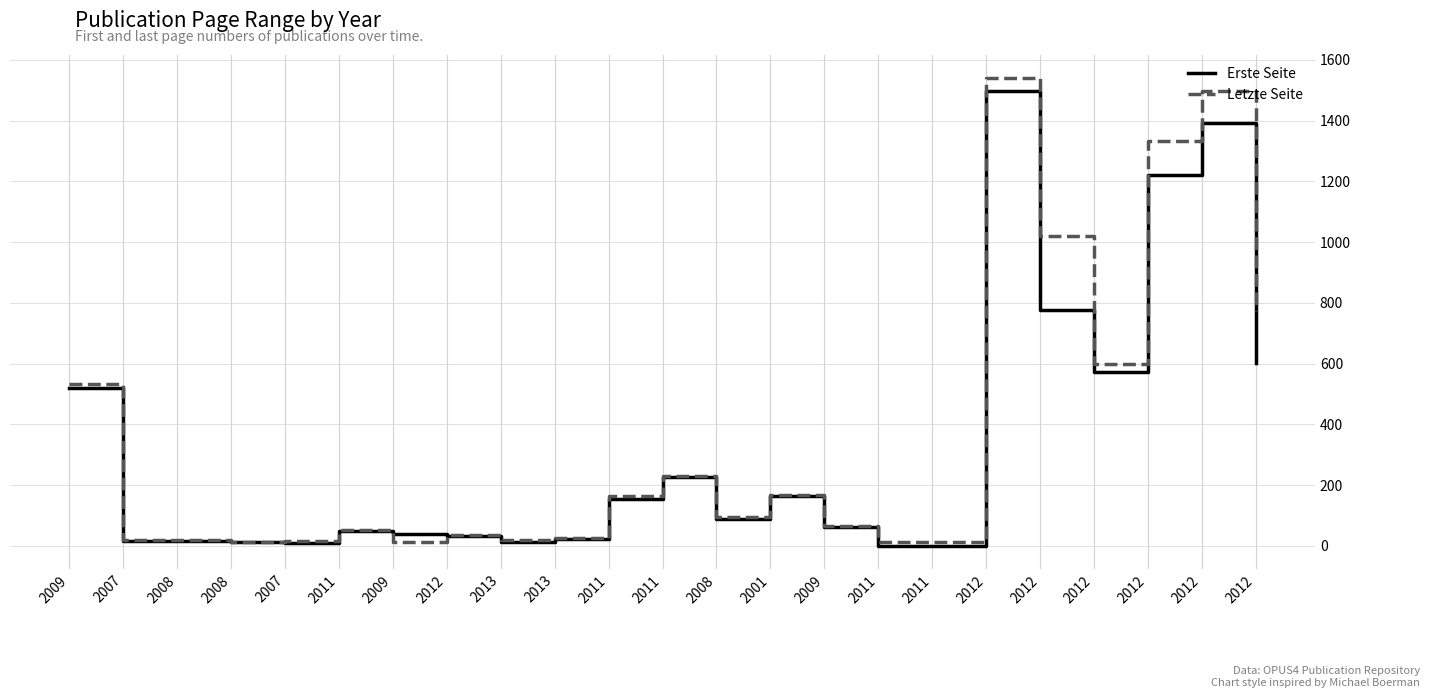

Is this an area chart (filled region under the line)?

No